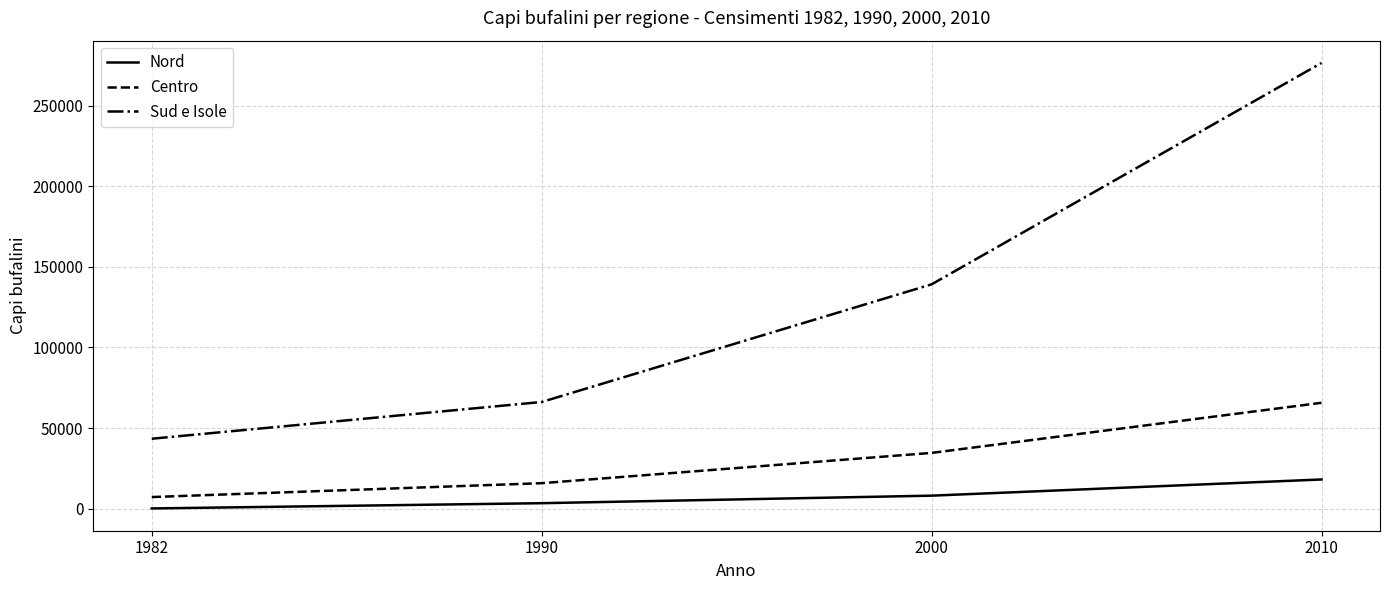

At how many categories does at least one series exceed 155801?

1